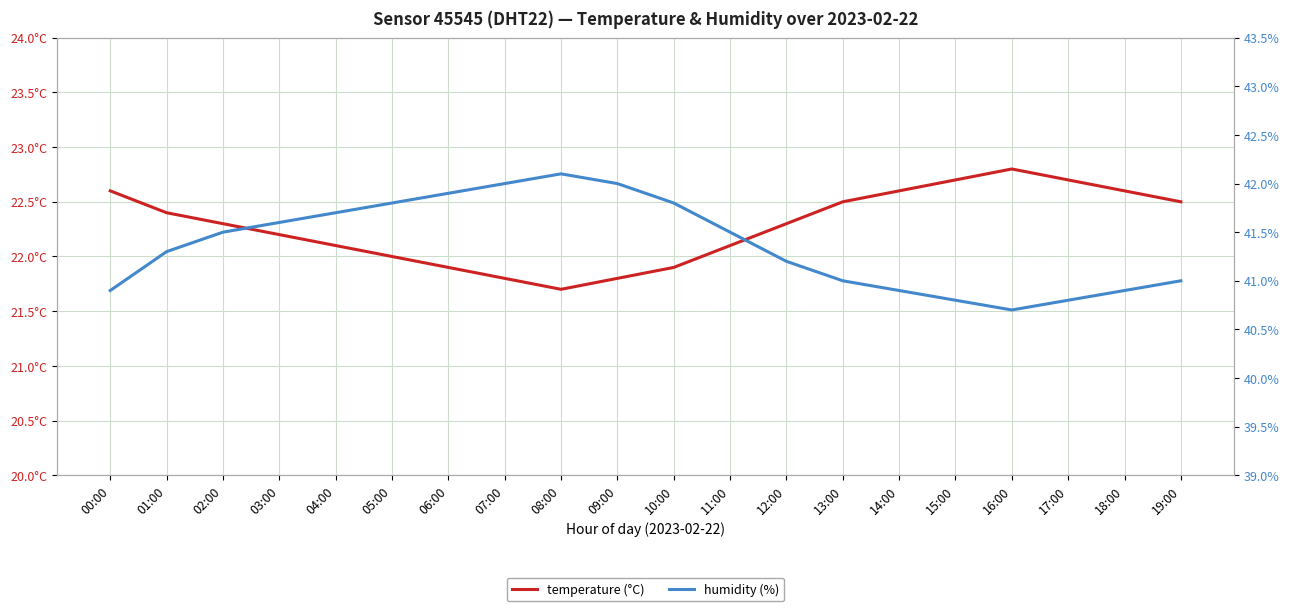

Rank the categories by temperature (°C) value from lowest to highest.

08:00, 07:00, 09:00, 06:00, 10:00, 05:00, 04:00, 11:00, 03:00, 02:00, 12:00, 01:00, 13:00, 19:00, 00:00, 14:00, 18:00, 15:00, 17:00, 16:00